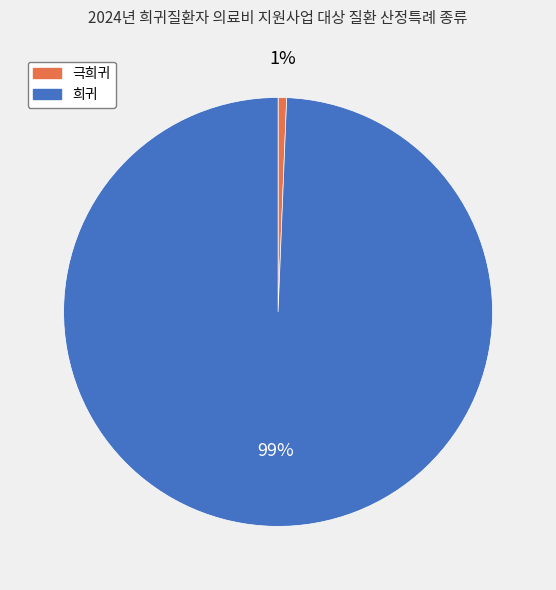

Combined, do 희귀 and 극희귀 account for over 50%?

Yes